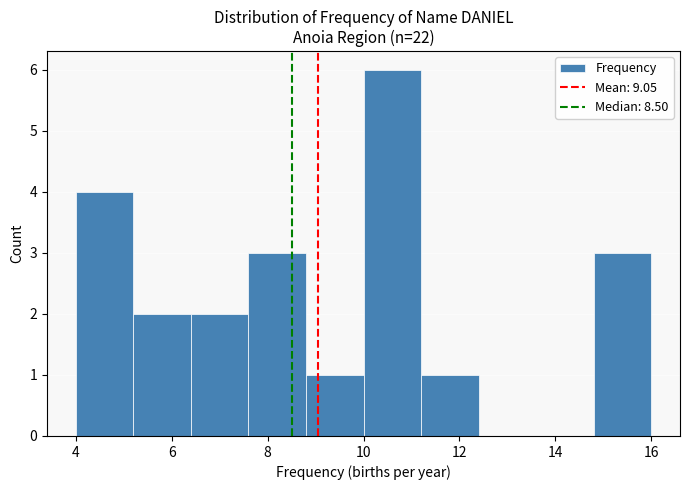

Reading left to right, list every bar in this chart as the range it spans on the x-axis followed by its height. The values are not printed on the chart, so give them approximately, as read against the axis.

4.0 to 5.2: 4
5.2 to 6.4: 2
6.4 to 7.6: 2
7.6 to 8.8: 3
8.8 to 10.0: 1
10.0 to 11.2: 6
11.2 to 12.4: 1
12.4 to 13.6: 0
13.6 to 14.8: 0
14.8 to 16.0: 3